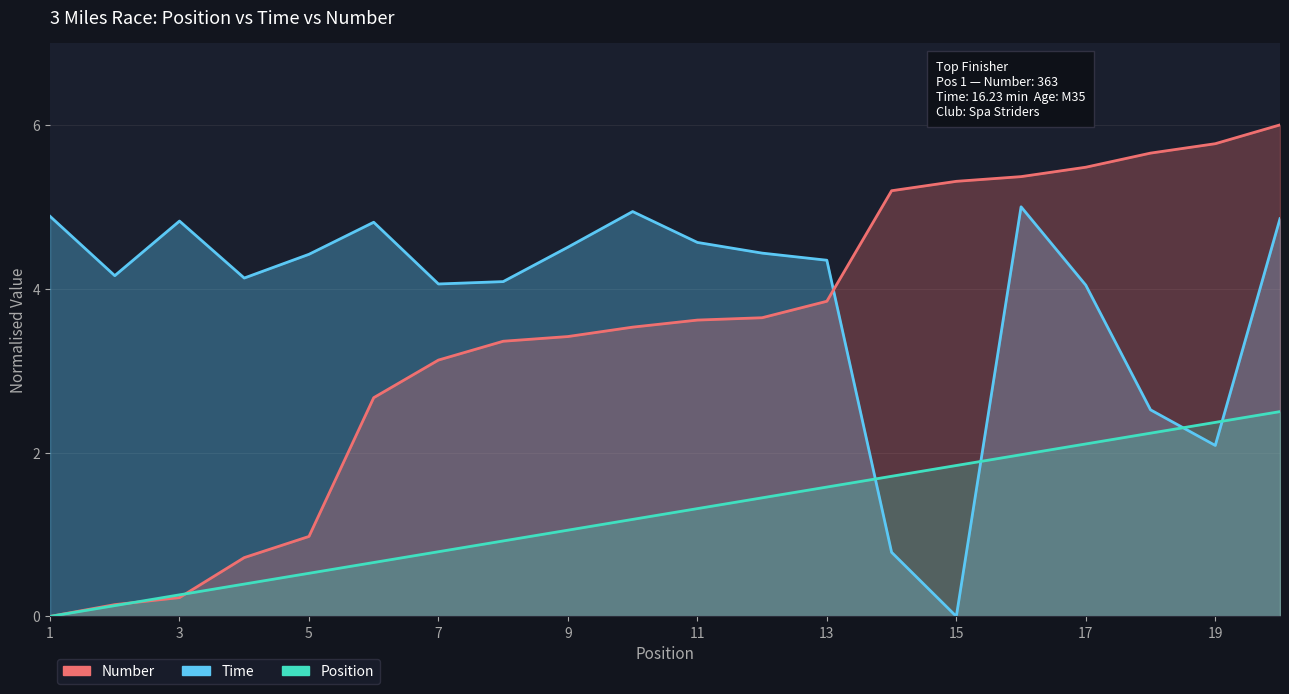

The Time series shows 5.0 at 7. True or false?

False